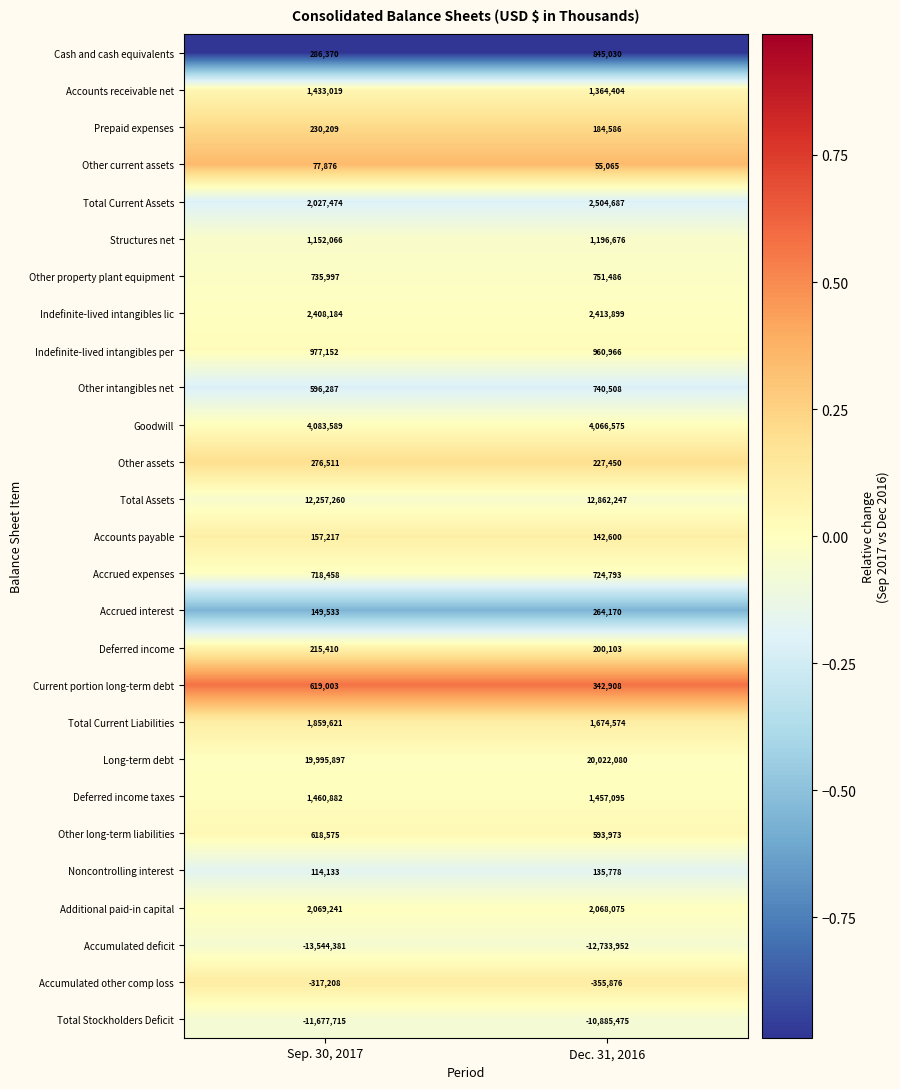

Is it true that Noncontrolling interest equals 114133 at Sep. 30, 2017?

True